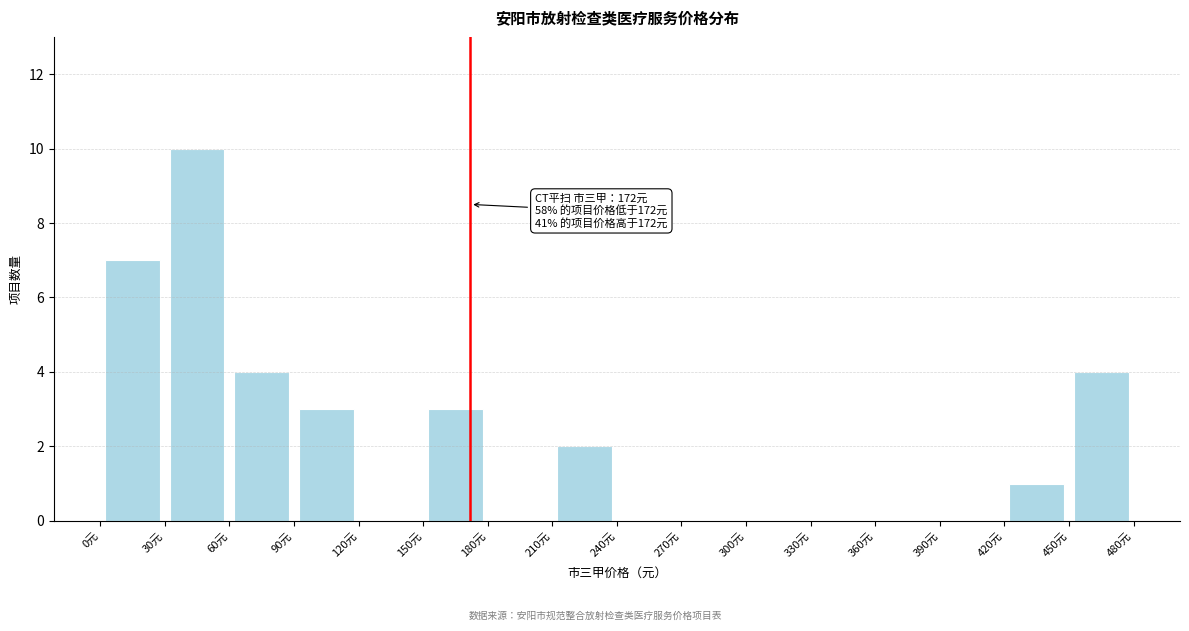

Over which range of the x-axis is the bar tallest?

30 to 60